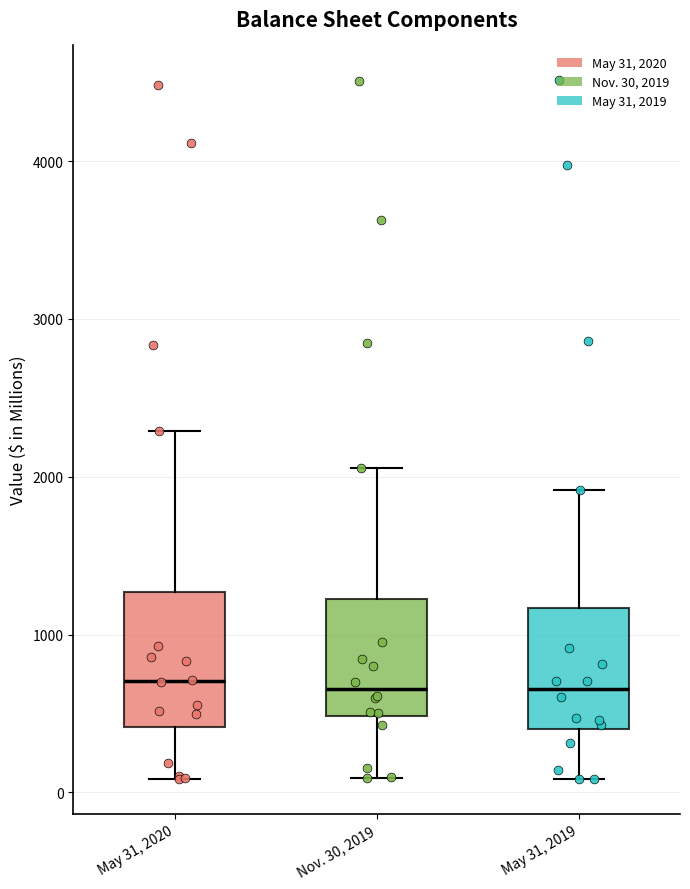

Reading left to right, read every box against the y-axis: the position of its median line, the range the box covers, and the ends of its whiskers. The values are not printed on the chart, so give them approximately, as read against the axis.

May 31, 2020: median 700, box 400 to 1300, whiskers 100 to 2300
Nov. 30, 2019: median 700, box 500 to 1200, whiskers 100 to 2100
May 31, 2019: median 700, box 400 to 1200, whiskers 100 to 1900